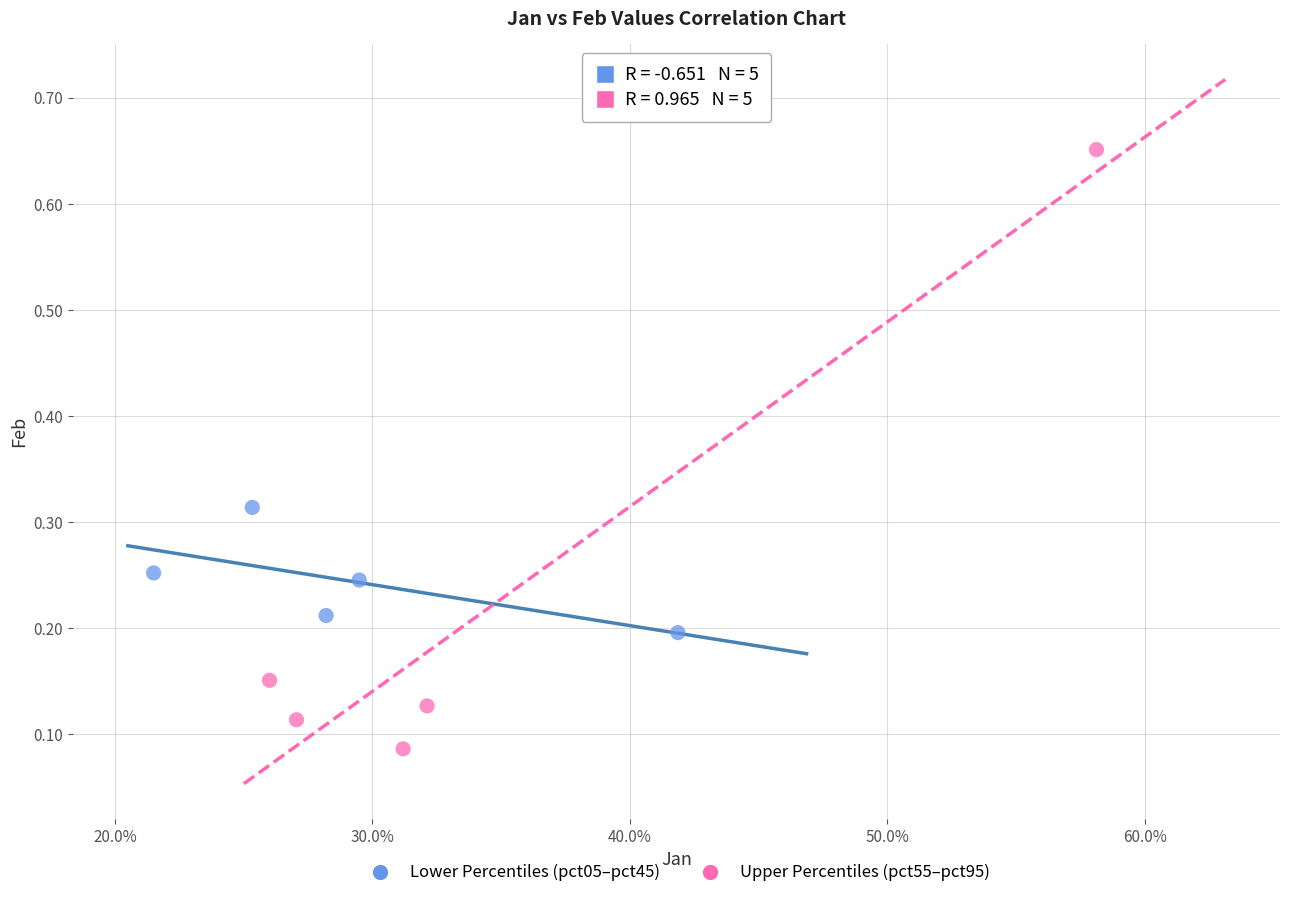

Which series contains the highest Y value?

Upper Percentiles (pct55–pct95)